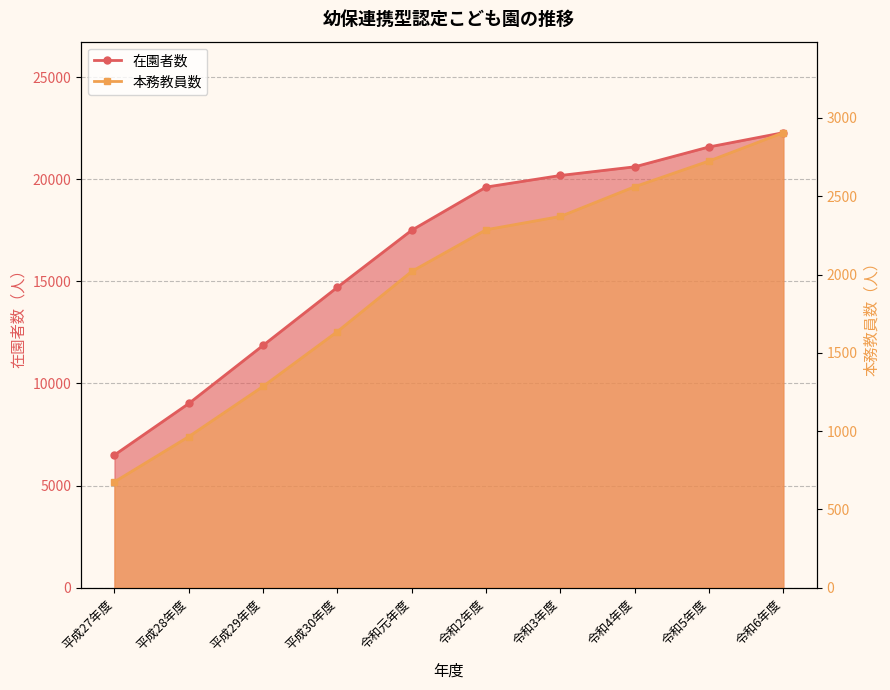

True or false: 本務教員数 has more than 1 interior local peaks.

False